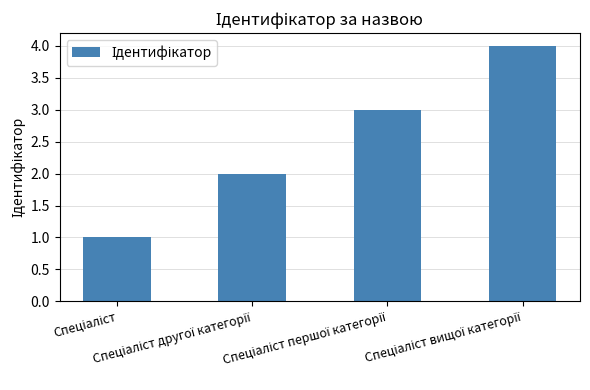

What is the sum of all values?

10